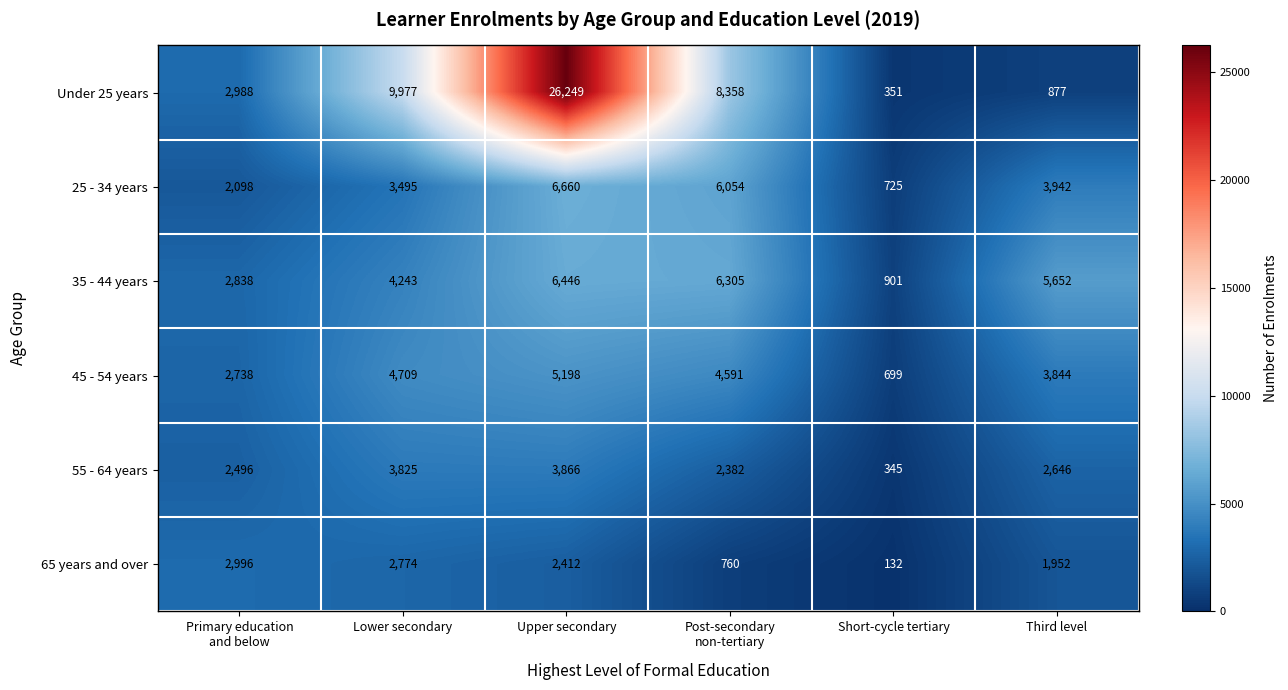

Between Lower secondary and Short-cycle tertiary, which series saw the biggest shift?

Under 25 years